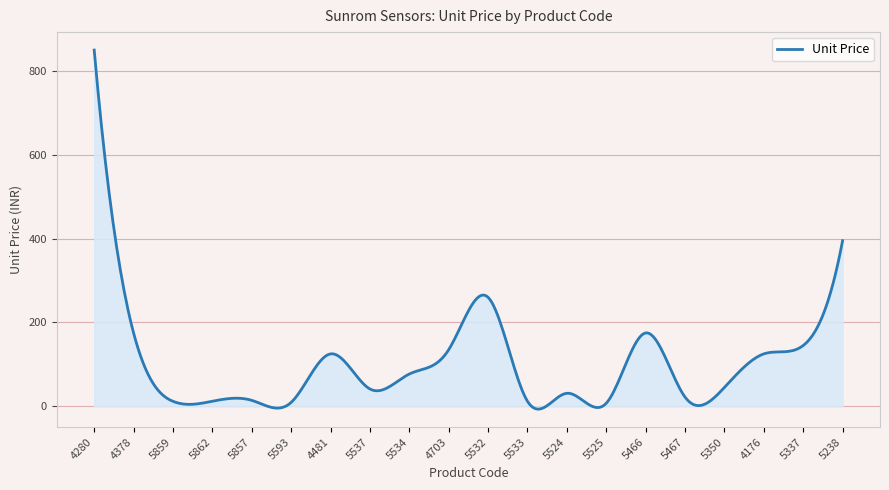

What is the difference between the maximum and minimum values?

856.8